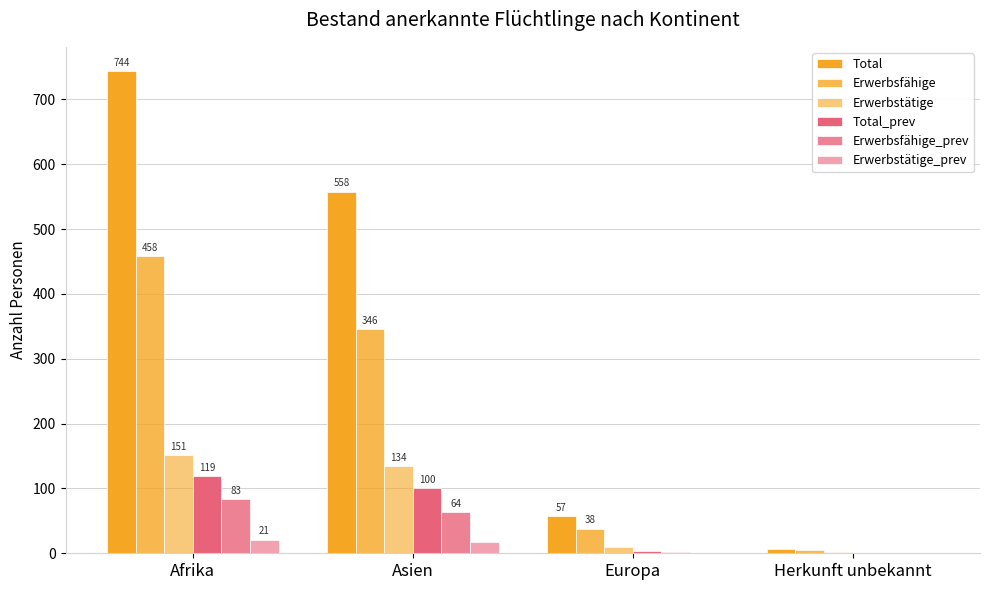

Reading left to right, extract all data points from this chart.

Total: Afrika=744	Asien=558	Europa=57	Herkunft unbekannt=7
Erwerbsfähige: Afrika=458	Asien=346	Europa=38	Herkunft unbekannt=5
Erwerbstätige: Afrika=151	Asien=134	Europa=10	Herkunft unbekannt=2
Total_prev: Afrika=119	Asien=100	Europa=3	Herkunft unbekannt=1
Erwerbsfähige_prev: Afrika=83	Asien=64	Europa=2	Herkunft unbekannt=1
Erwerbstätige_prev: Afrika=21	Asien=17	Europa=0	Herkunft unbekannt=0